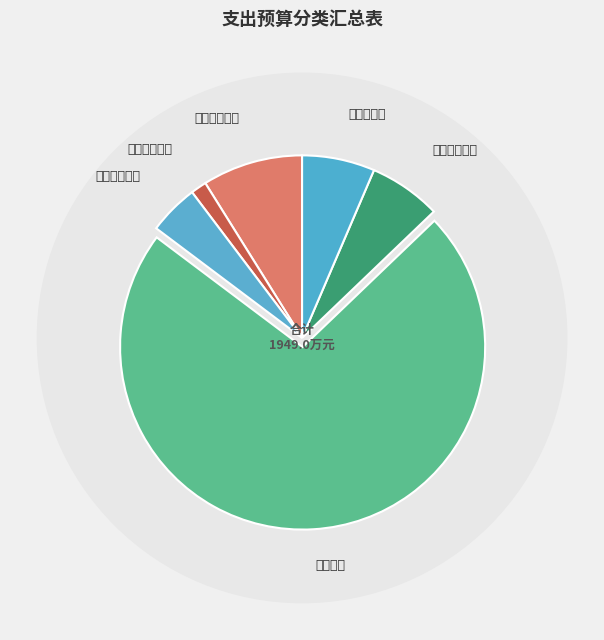

Does 行政运行 represent more than half of the total?

Yes